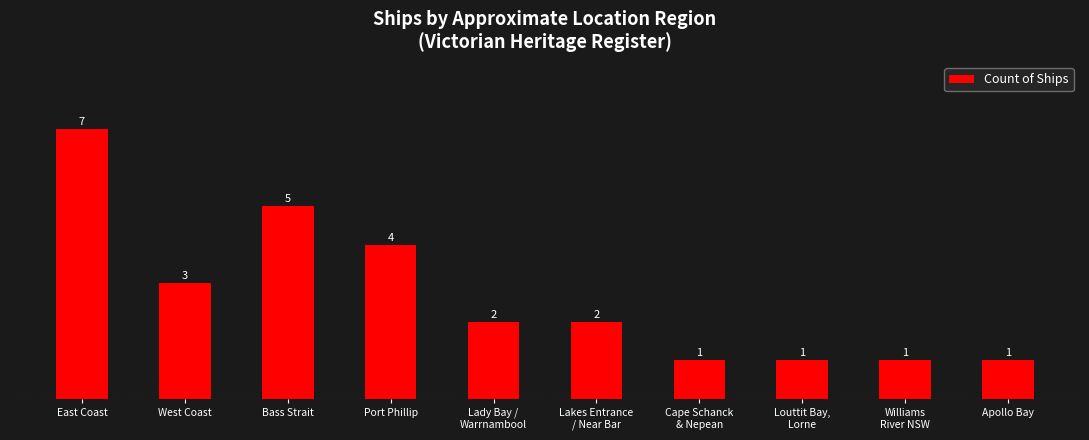

What is the sum of all values?

27